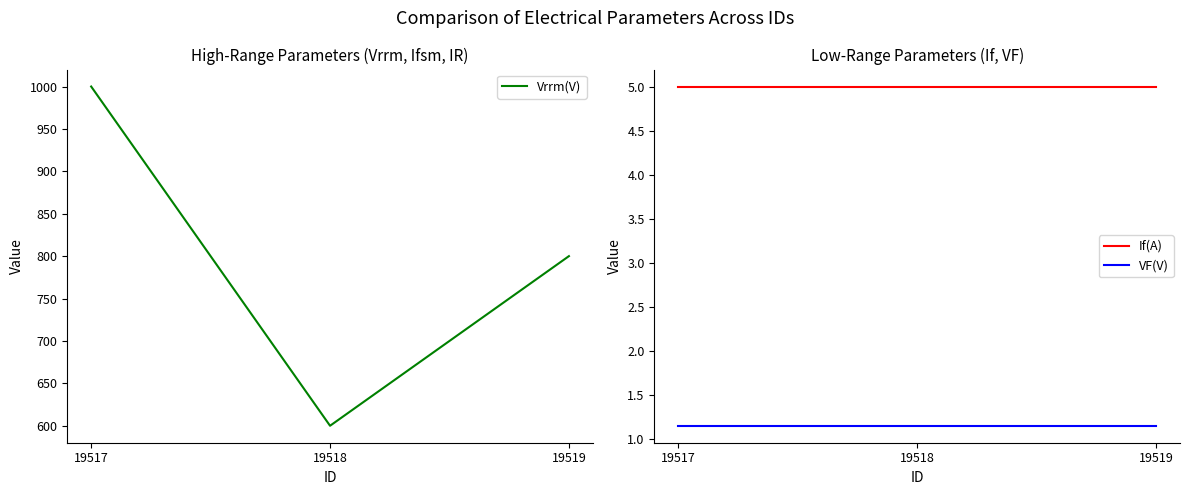

What is the spread (max minus min) of values at 19518?

598.9